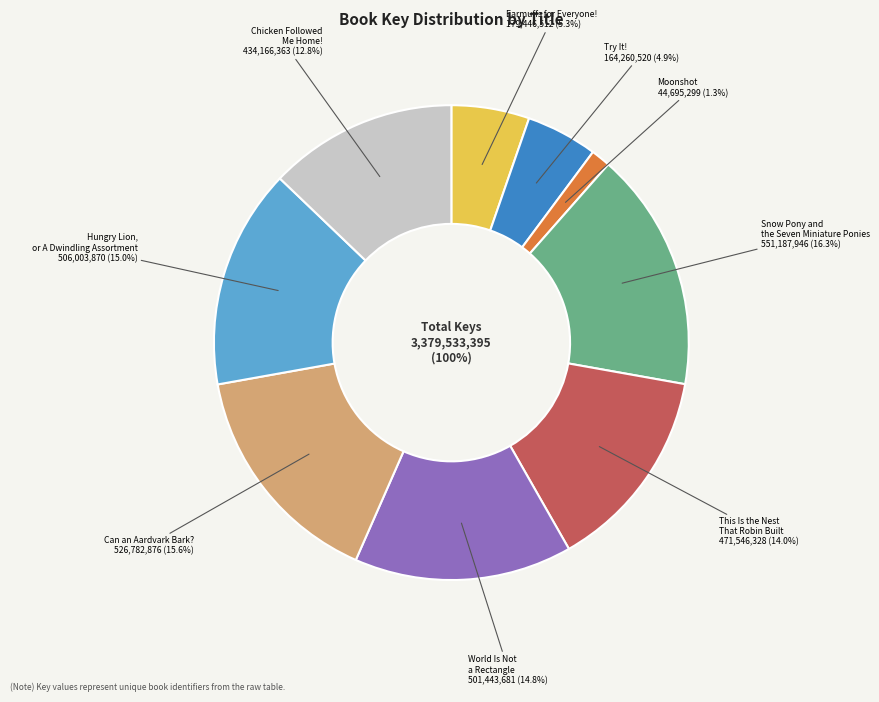

To the nearest percent, what is the combined percentage of Can an Aardvark Bark? and This Is the Nest That Robin Built?

30%